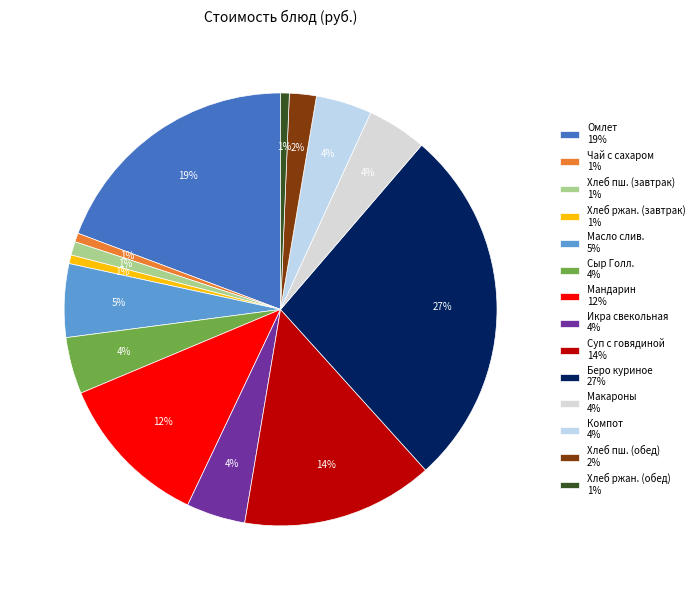

How many slices are in this pie chart?

14